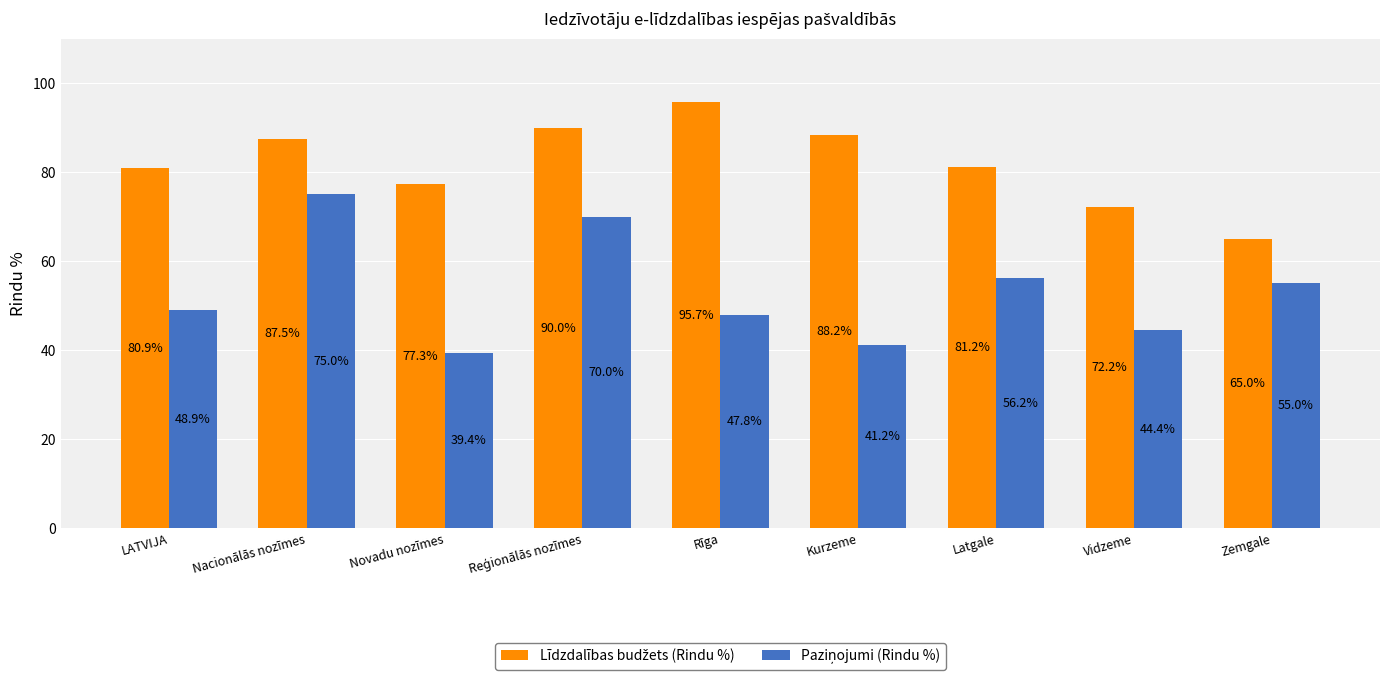

Does the chart contain stacked bars?

No